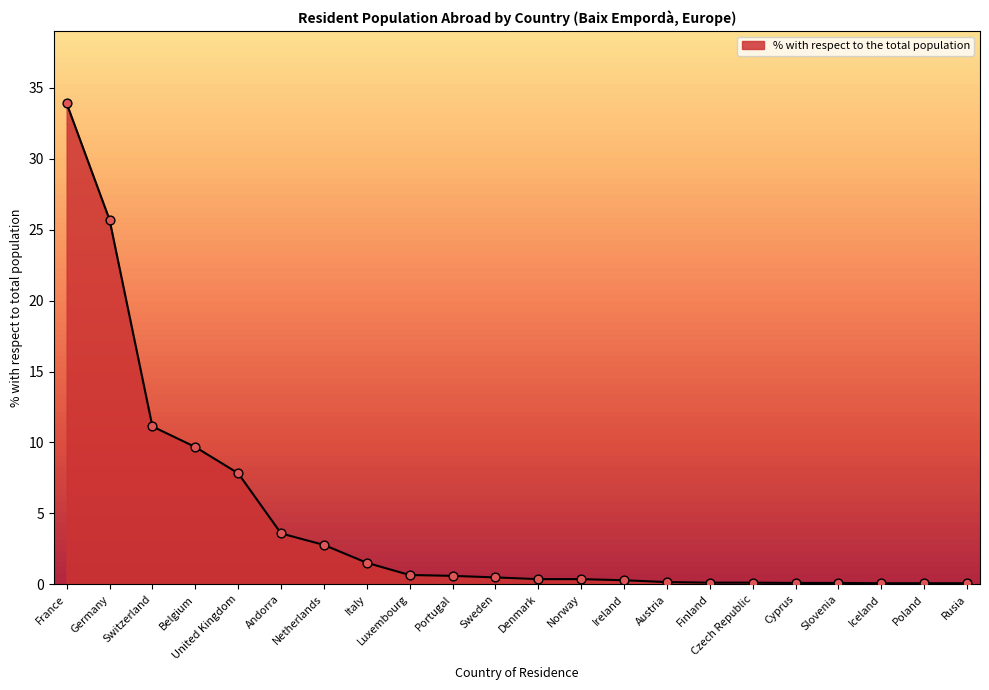

What is the change in value from France to Italy?

-32.4